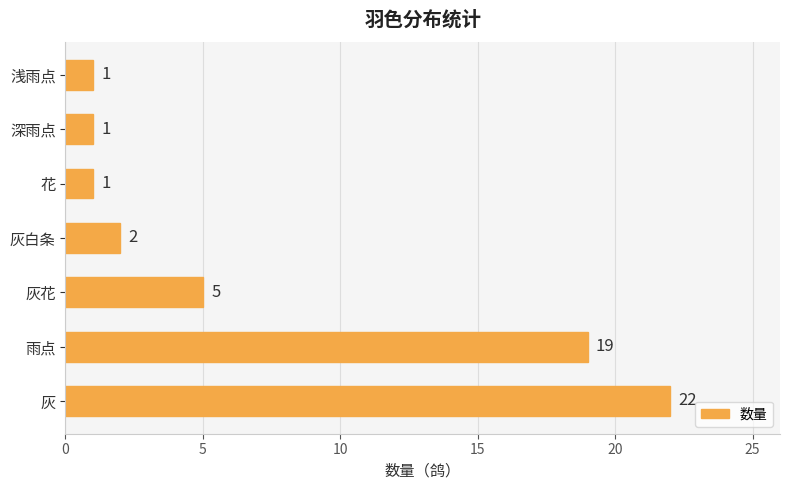

Are the bars horizontal?

Yes